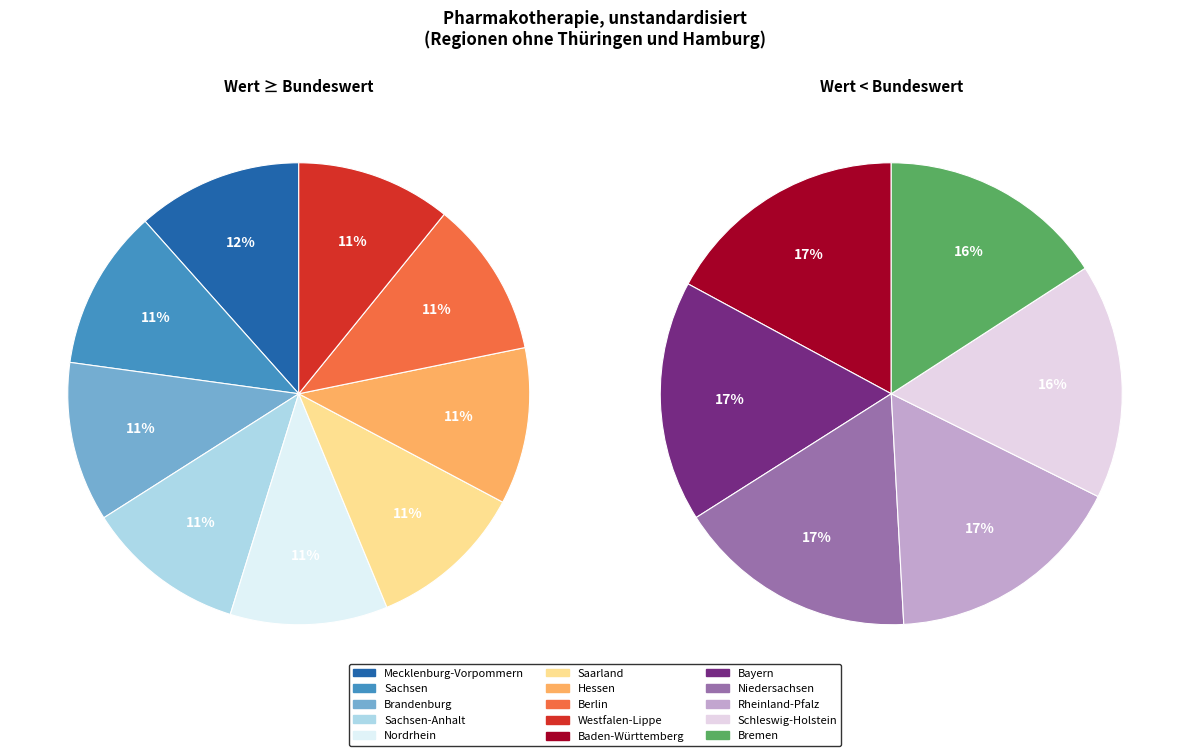

Which slice is the largest?

Mecklenburg-Vorpommern